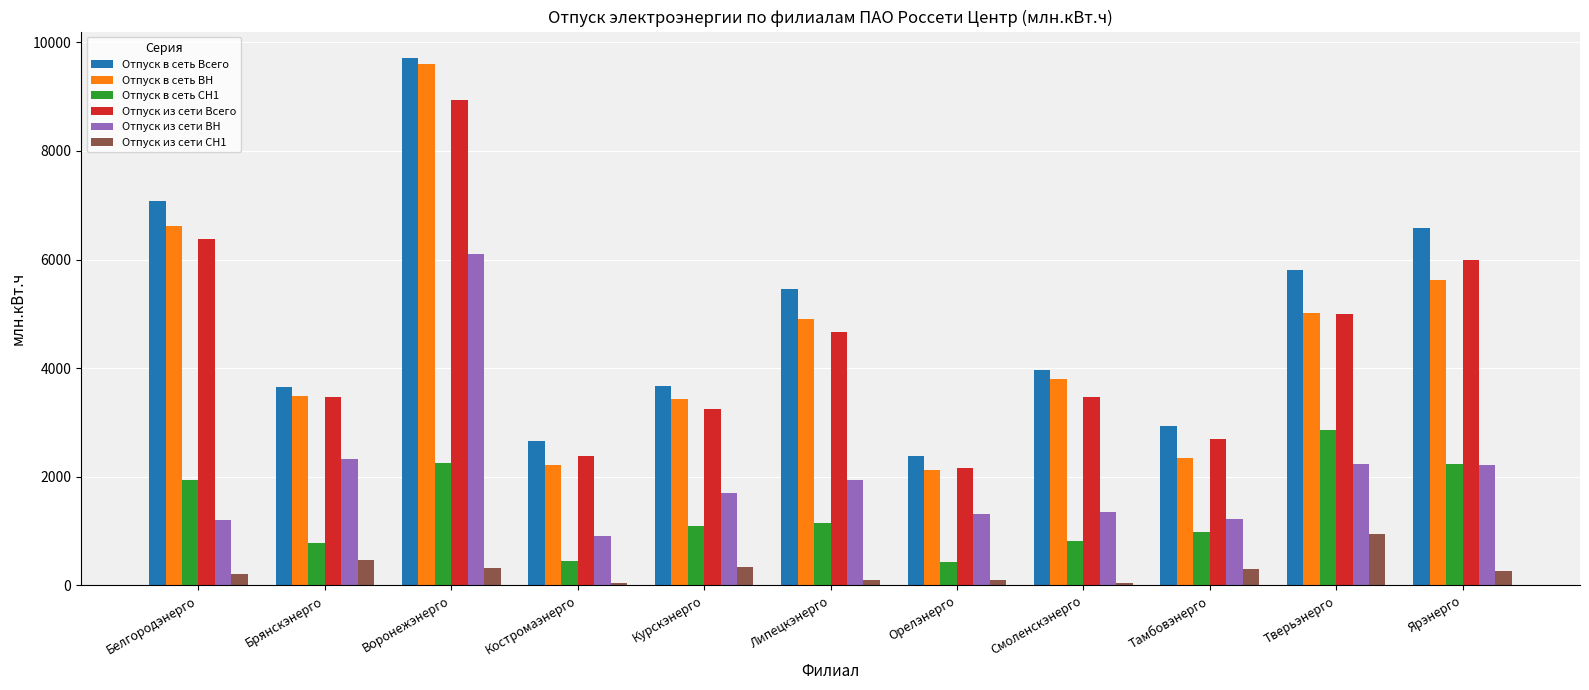

What is the minimum value shown in the chart?

44.5